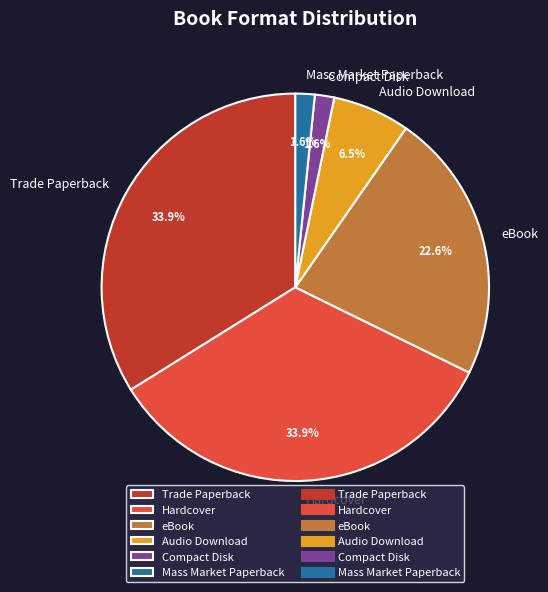

Is there a majority slice in this chart?

No